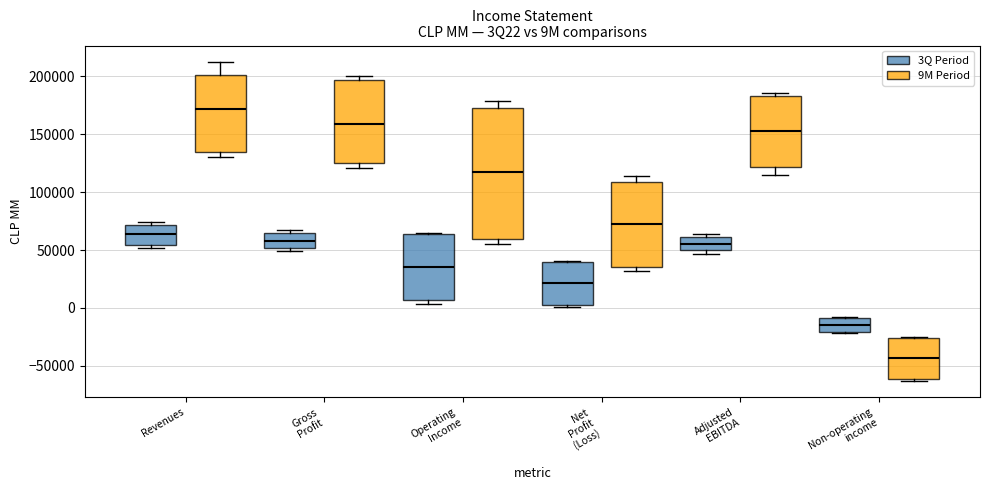

Reading left to right, read every box against the y-axis: the position of its median line, the range the box covers, and the ends of its whiskers. The values are not printed on the chart, so give them approximately, as read against the axis.

Revenues (3Q Period): median 65000, box 55000 to 70000, whiskers 50000 to 75000
Revenues (9M Period): median 170000, box 135000 to 200000, whiskers 130000 to 215000
Gross Profit (3Q Period): median 60000, box 50000 to 65000, whiskers 50000 (just below the box's lower edge) to 70000
Gross Profit (9M Period): median 160000, box 125000 to 195000, whiskers 120000 to 200000
Operating Income (3Q Period): median 35000, box 5000 to 65000, whiskers 5000 (just below the box's lower edge) to 65000
Operating Income (9M Period): median 115000, box 60000 to 175000, whiskers 55000 to 180000
Net Profit (Loss) (3Q Period): median 20000, box 0 to 40000, whiskers 0 to 40000
Net Profit (Loss) (9M Period): median 75000, box 35000 to 110000, whiskers 30000 to 115000
Adjusted EBITDA (3Q Period): median 55000, box 50000 to 60000, whiskers 45000 to 65000
Adjusted EBITDA (9M Period): median 155000, box 120000 to 185000, whiskers 115000 to 185000 (just above the box's upper edge)
Non-operating income (3Q Period): median -15000, box -20000 to -10000, whiskers -20000 to -10000
Non-operating income (9M Period): median -45000, box -60000 to -25000, whiskers -65000 to -25000